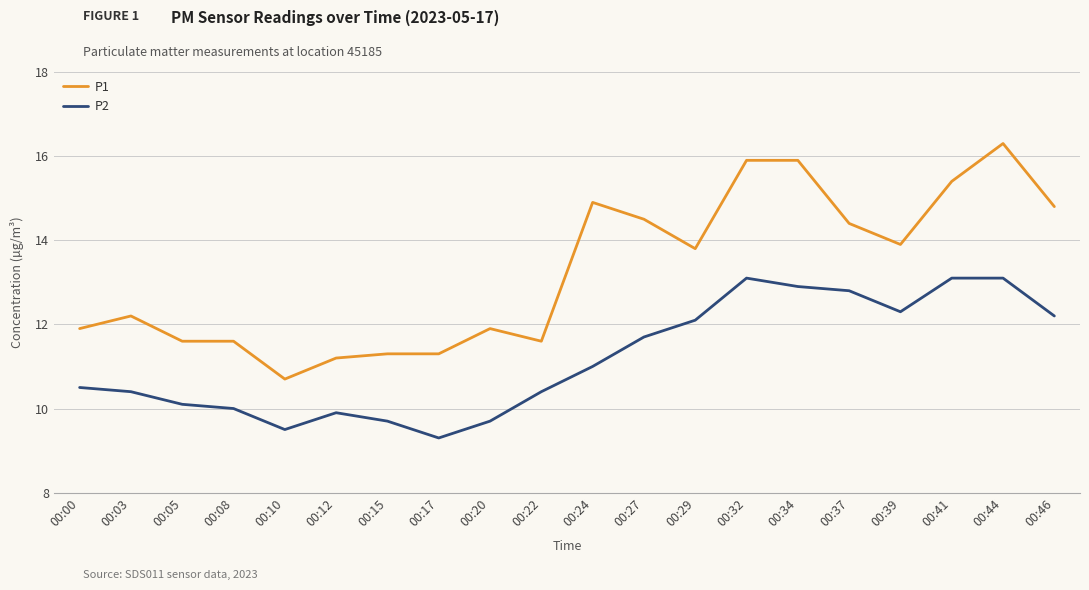

Which series has the widest spread of values?

P1